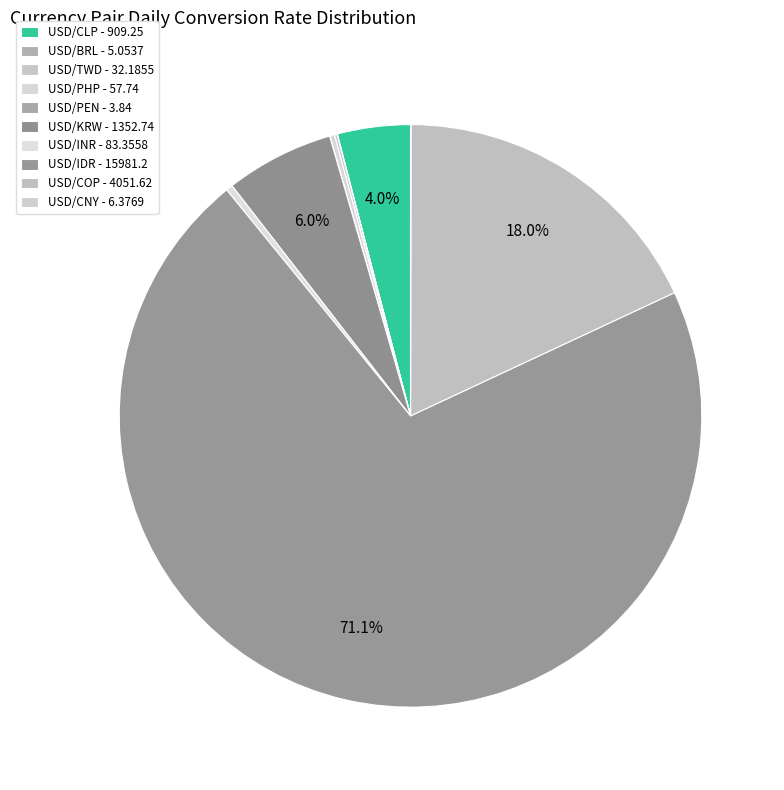

To the nearest percent, what is the average slice percentage?

10%